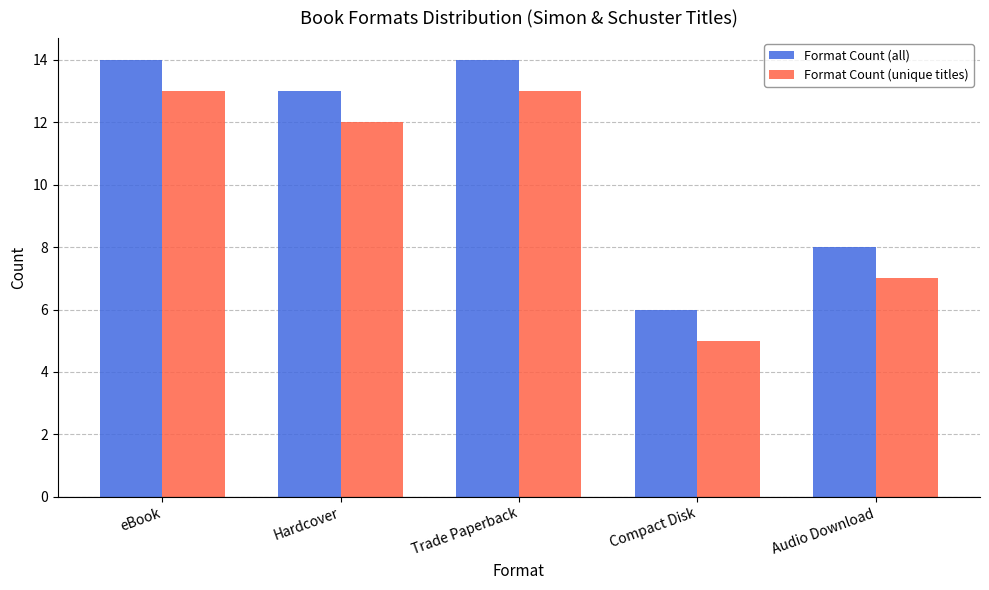

What is the maximum value for Format Count (unique titles)?

13